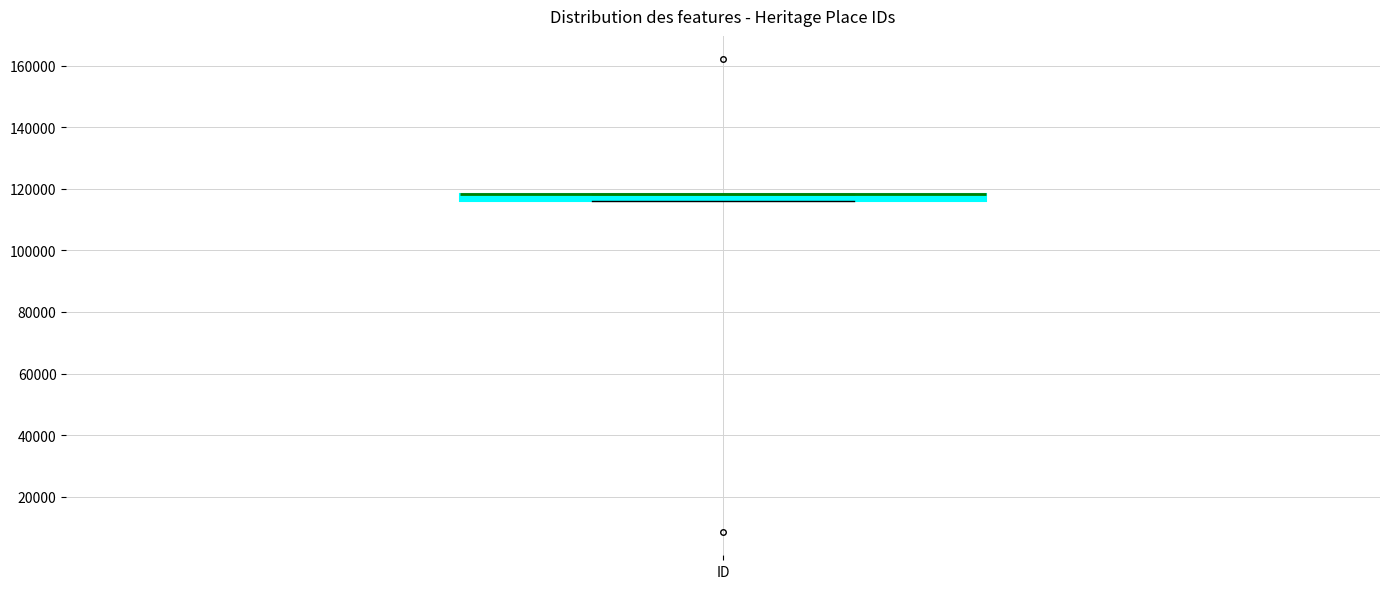

Where is the lower edge of the box for ID on the y-axis? The values are not printed on the chart, so give them approximately, as read against the axis.

116000